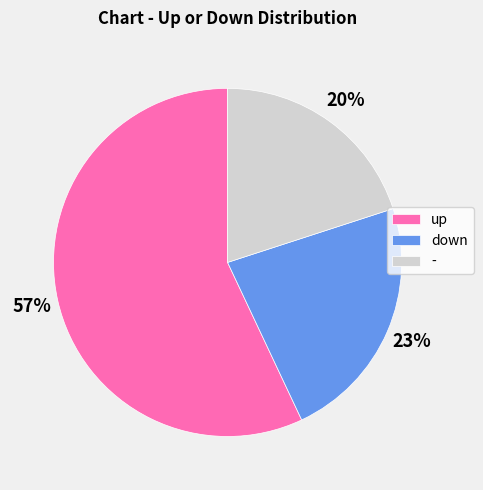

To the nearest percent, what is the average slice percentage?

33%